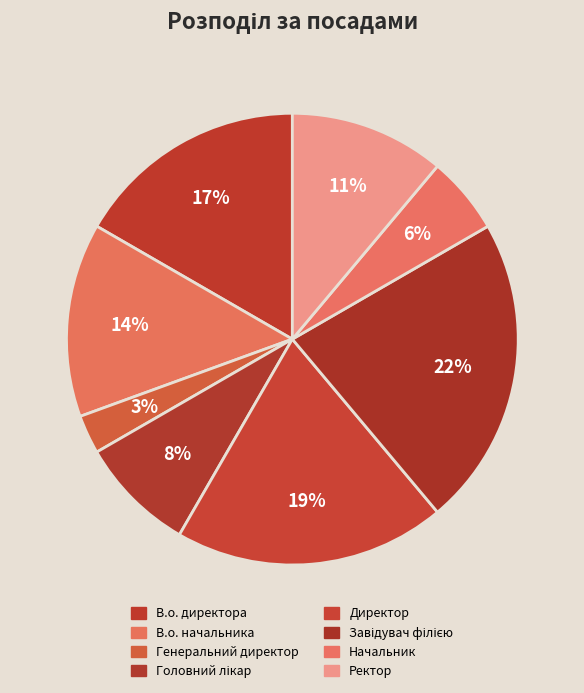

Combined, do В.о. начальника and Завідувач філією account for over 50%?

No